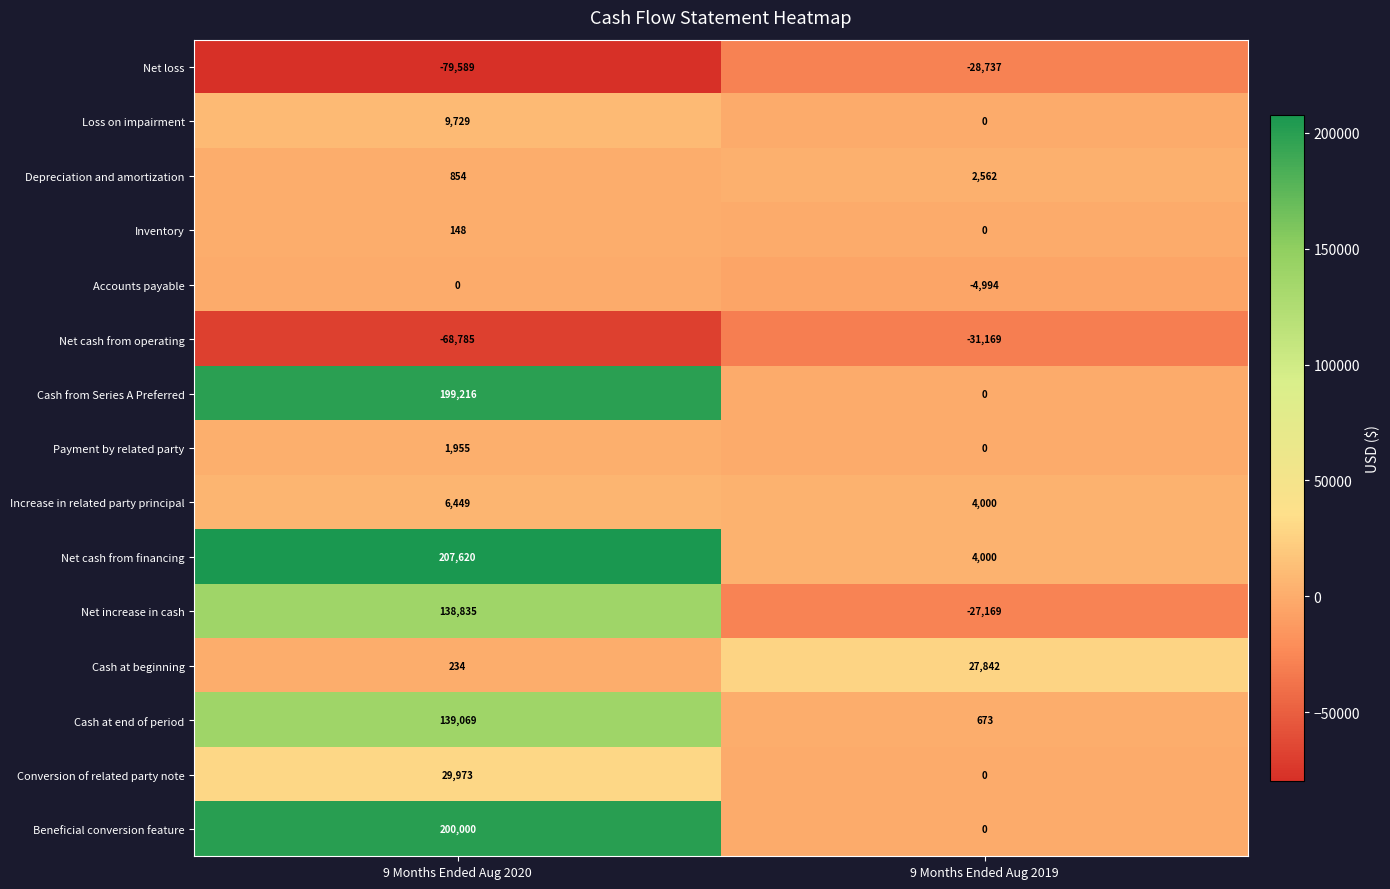

What is the greatest value displayed?

207620